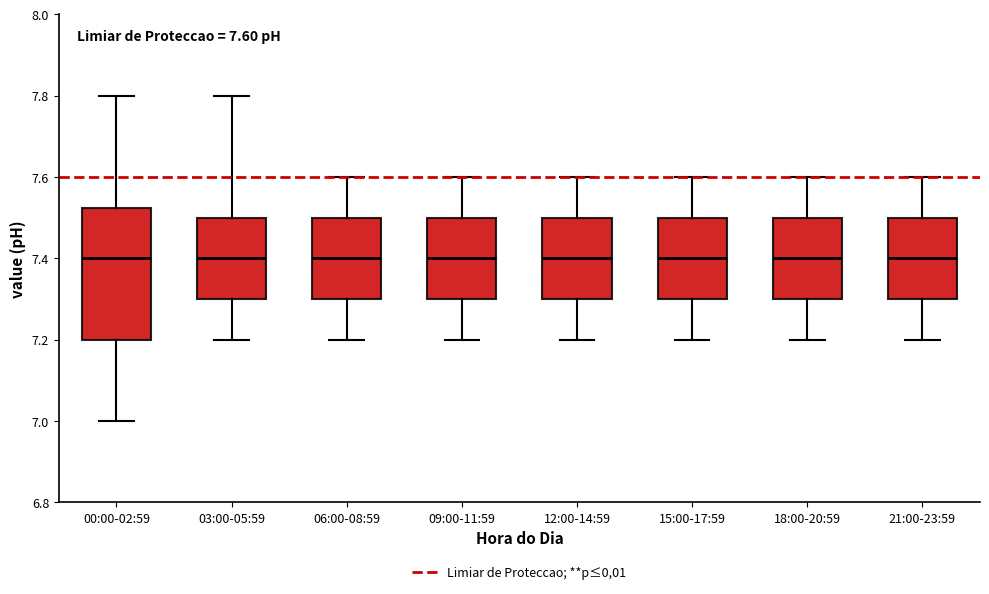

Comparing the boxes themselves (not the whiskers), which one is the tallest?

00:00-02:59